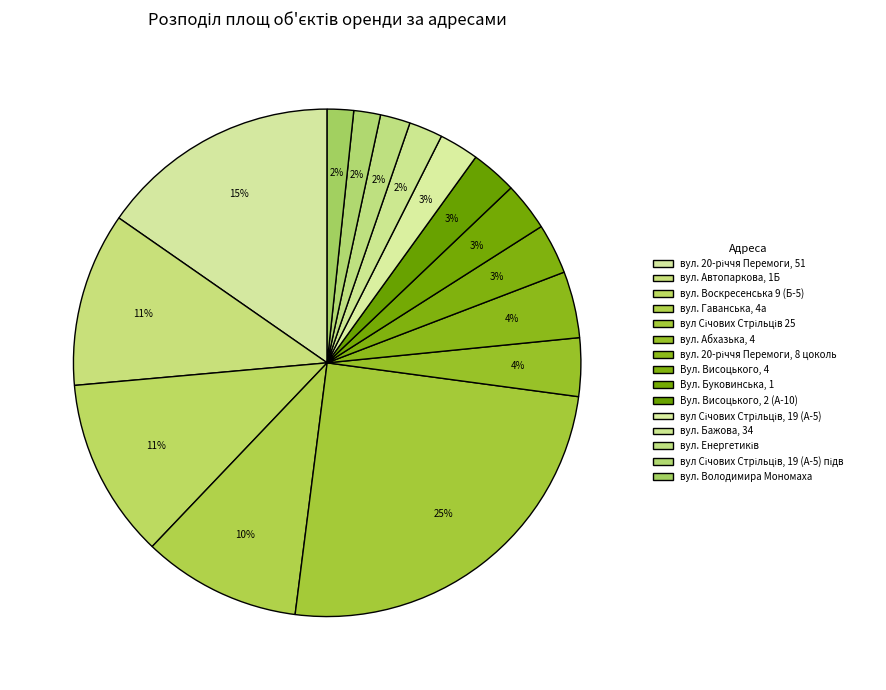

How many segments does this pie chart have?

15